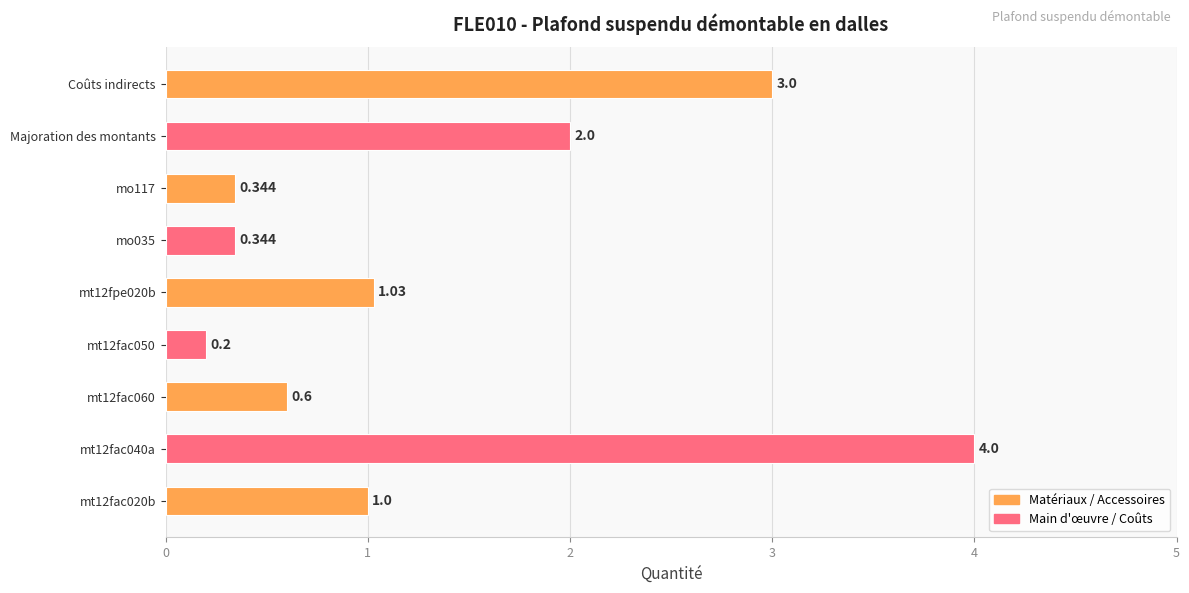

Which has a higher value, Majoration des montants or mo035?

Majoration des montants